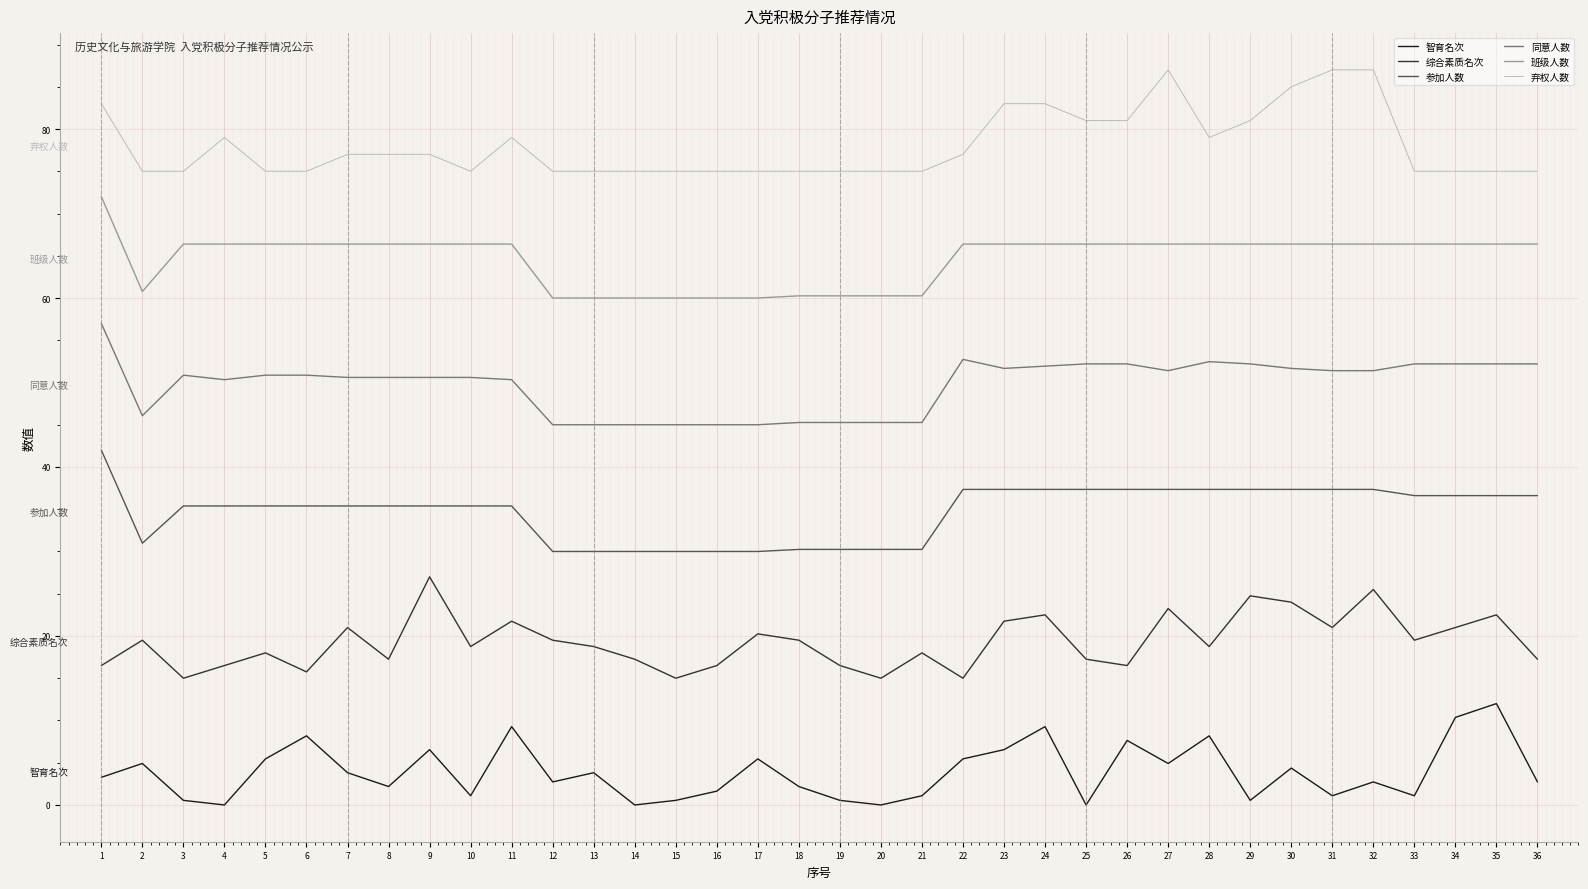

What is the difference between the maximum and minimum values in the 智育名次 series?

12.0